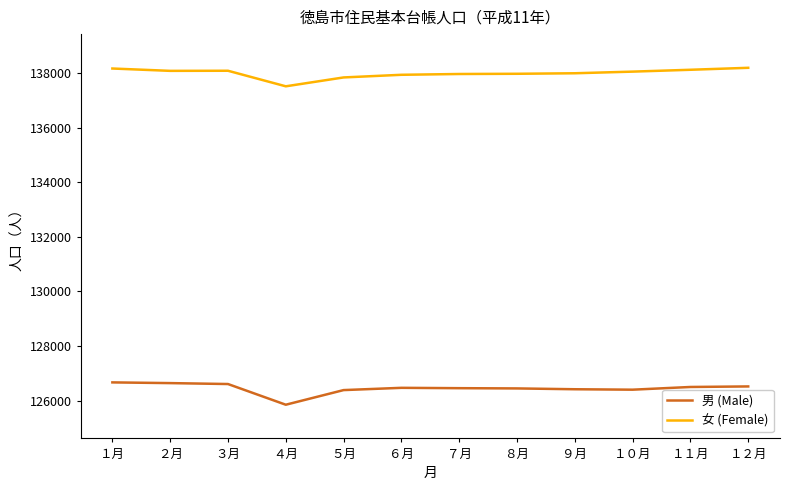

What is the approximate value of 女 (Female) at ６月, to the nearest 50?

137950